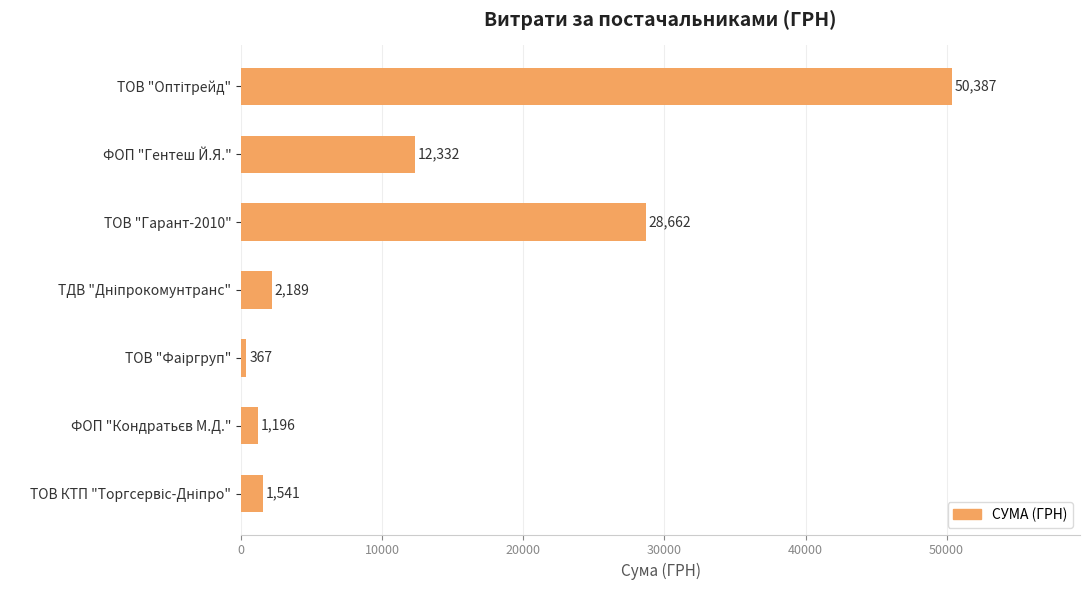

At which label is the value closest to 25377?

ТОВ "Гарант-2010"